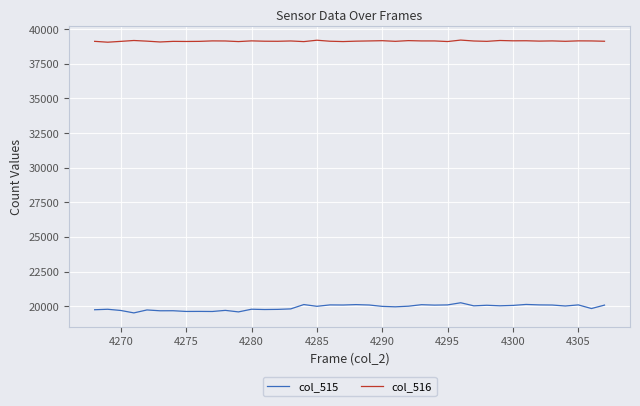

Which series has the largest range (max minus min)?

col_515